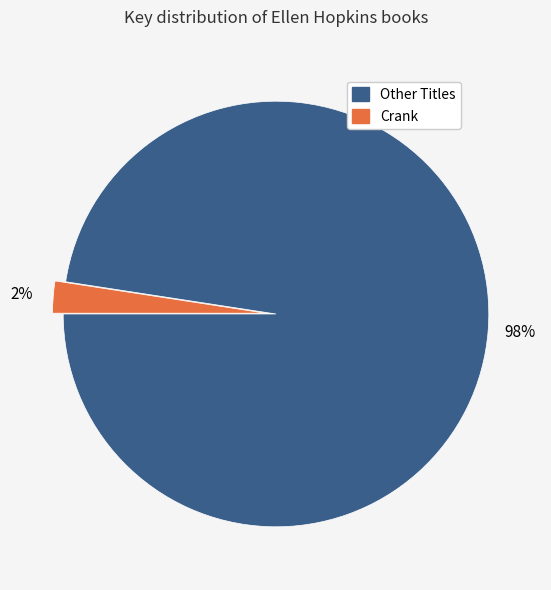

Between Crank and Other Titles, which is larger?

Other Titles